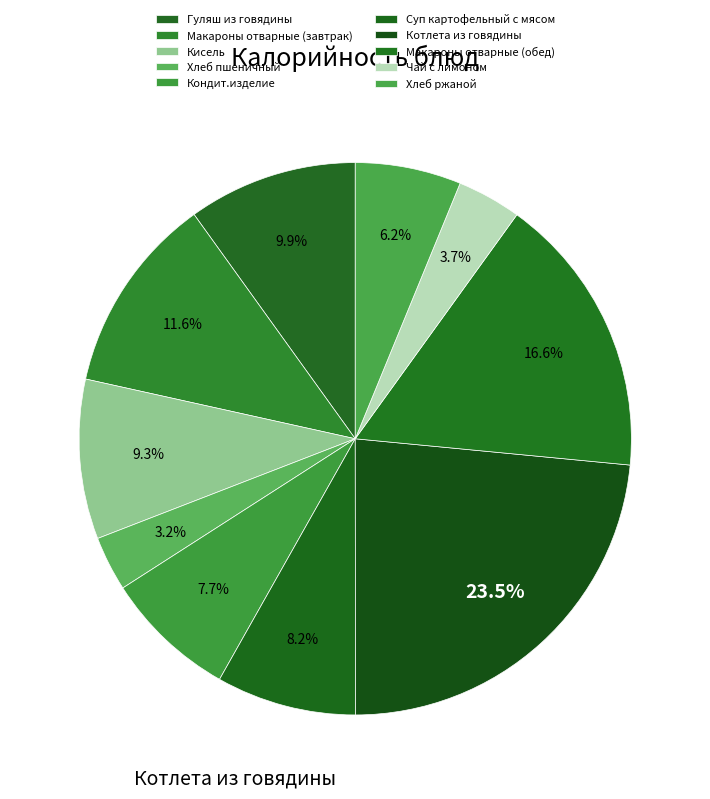

To the nearest percent, what is the difference between the Кондит.изделие and Макароны отварные (завтрак) slice percentages?

4%